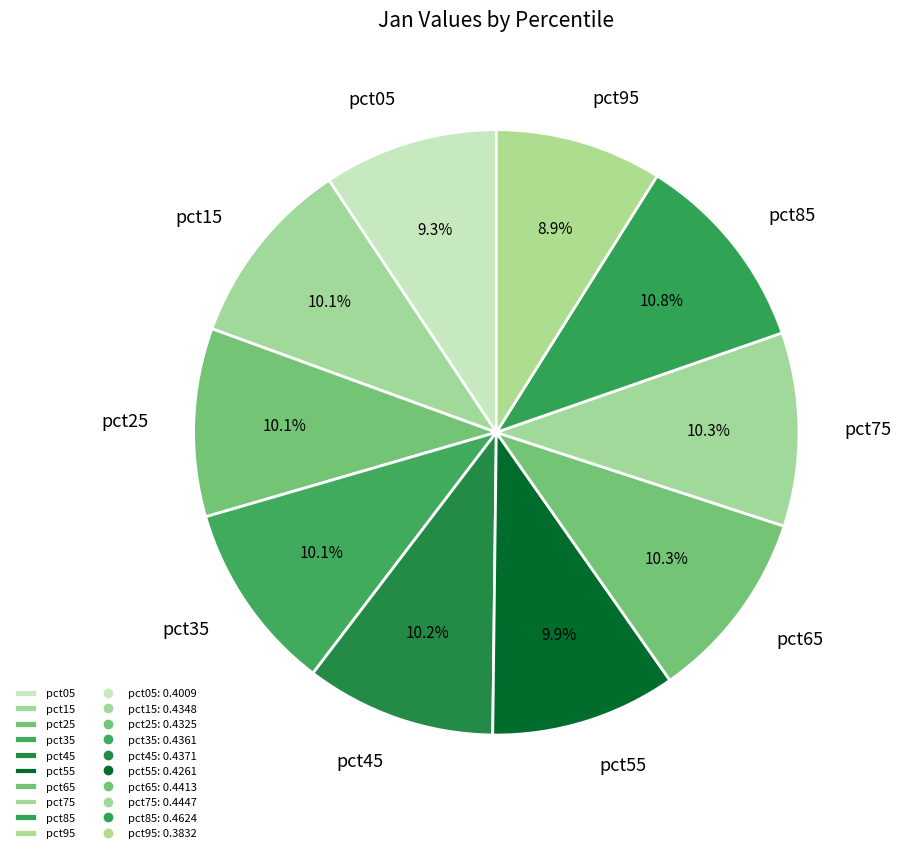

What percentage is the pct35 slice, to the nearest percent?

10%